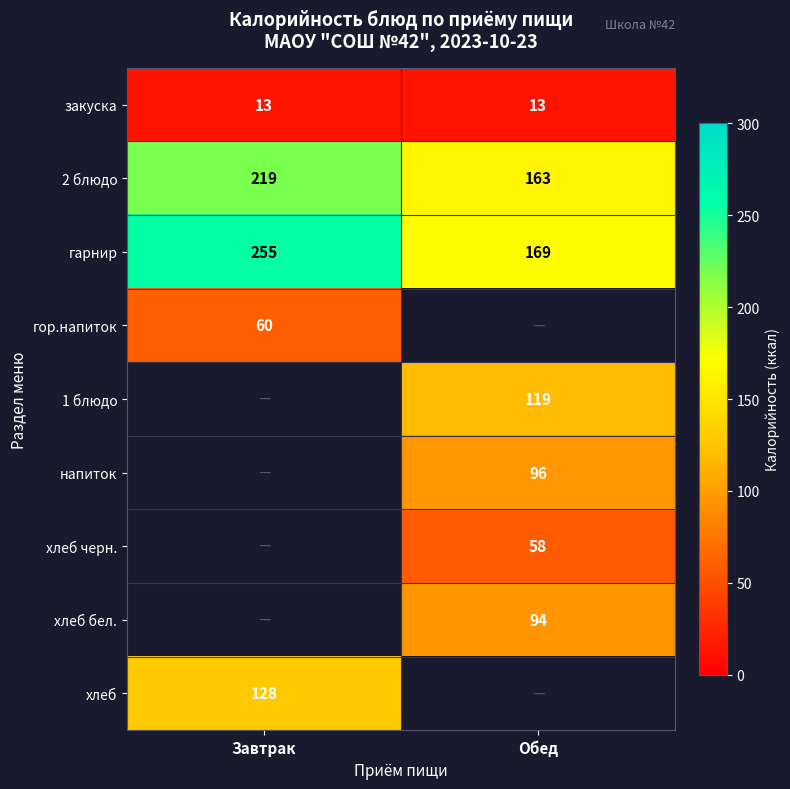

The value of 1 блюдо at Обед is 156. True or false?

False